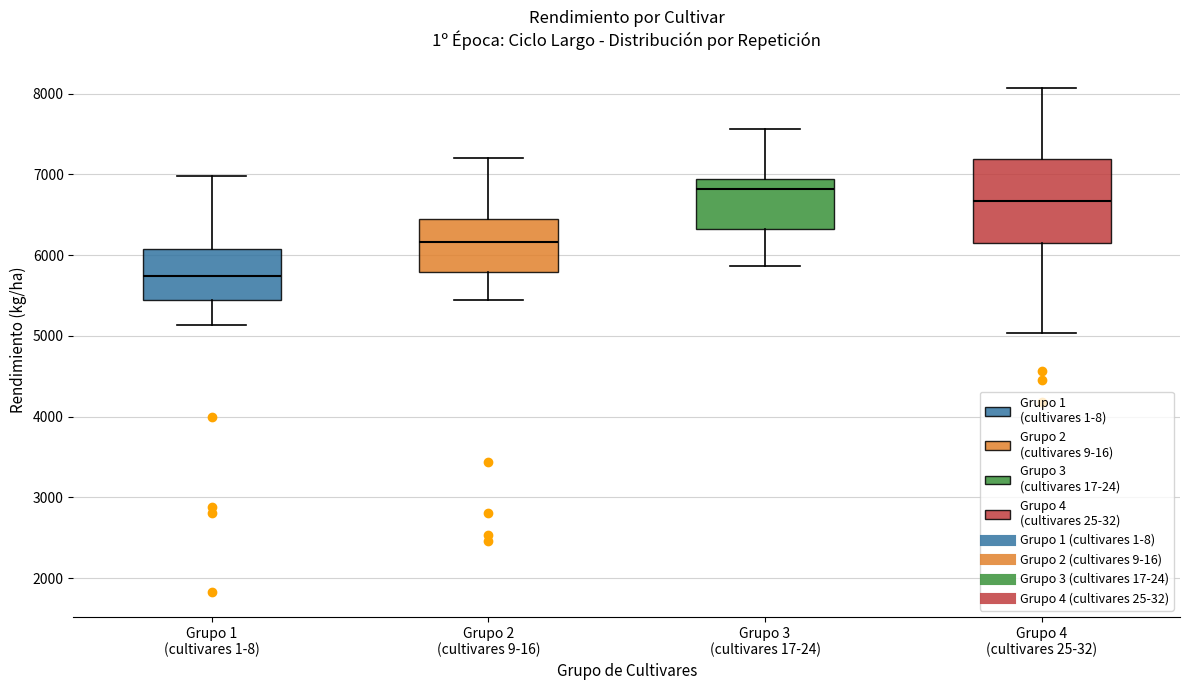

Which box's median line is the highest?

Grupo 3 (cultivares 17-24)